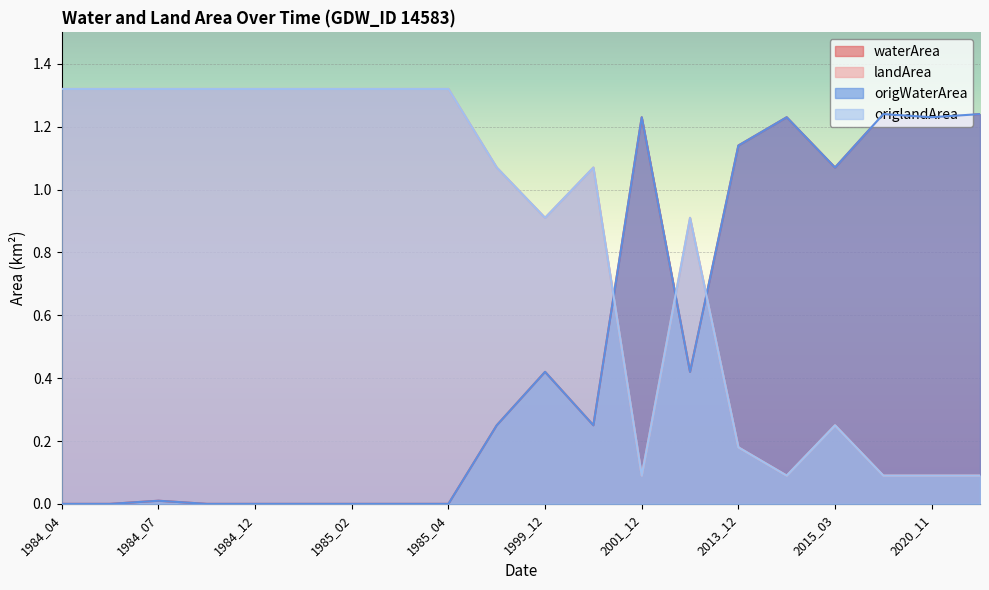

Rank the series by their maximum value, from highest to lowest.

landArea, origlandArea, waterArea, origWaterArea